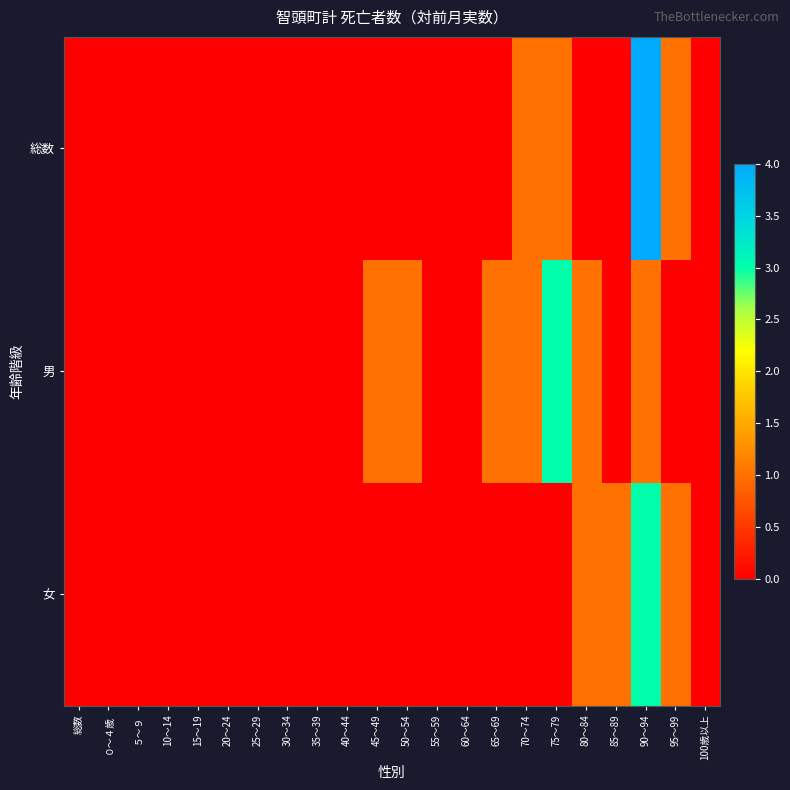

What is the total value across all series at 90～94?

8